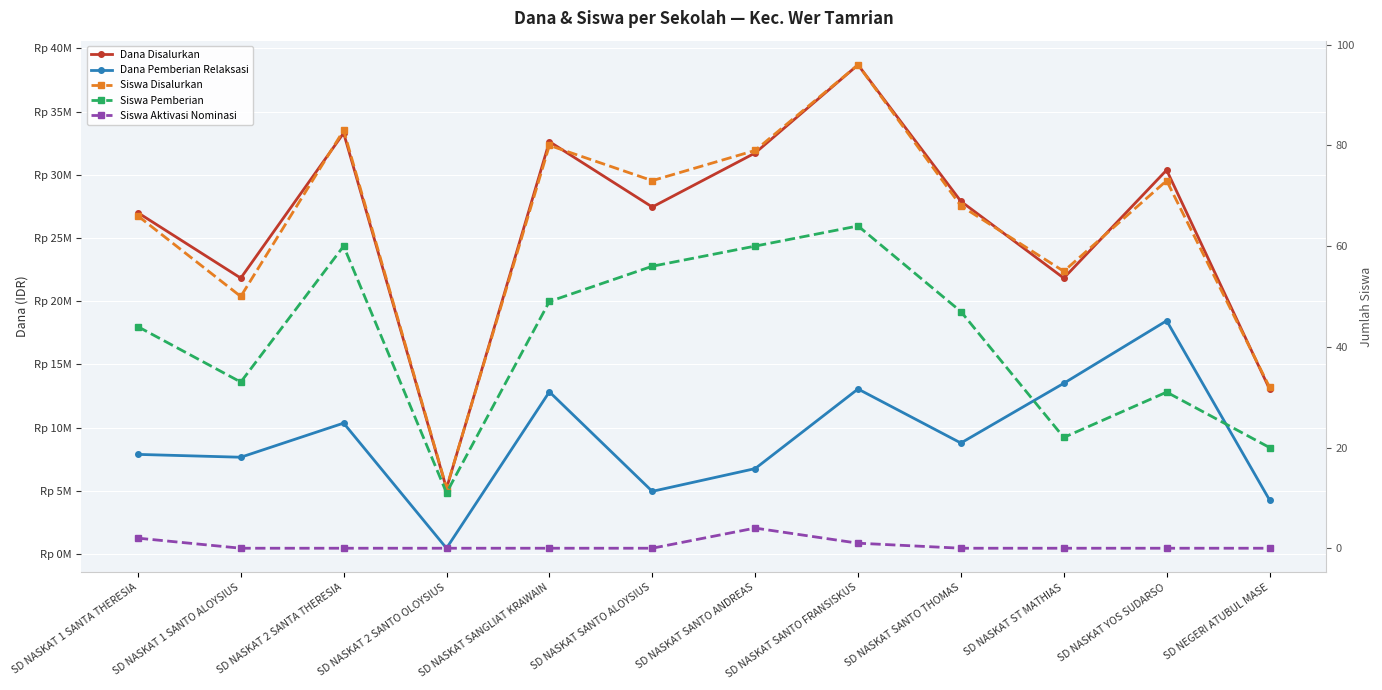

At which category is the sum across all series the highest?

SD NASKAT SANTO FRANSISKUS